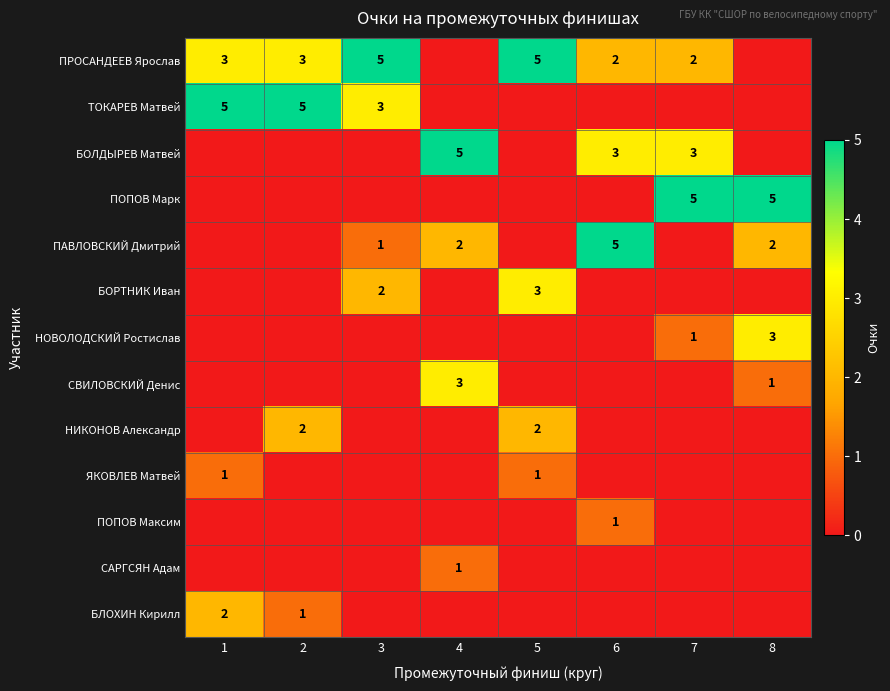

How many categories are shown in the chart?

8